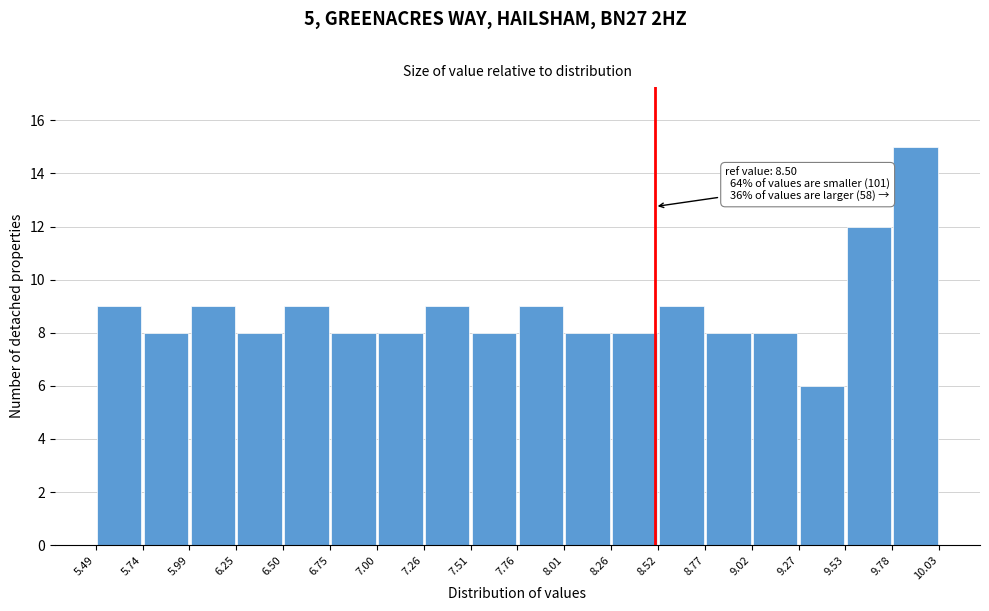

Which range on the x-axis has the tallest bar?

9.78 to 10.03